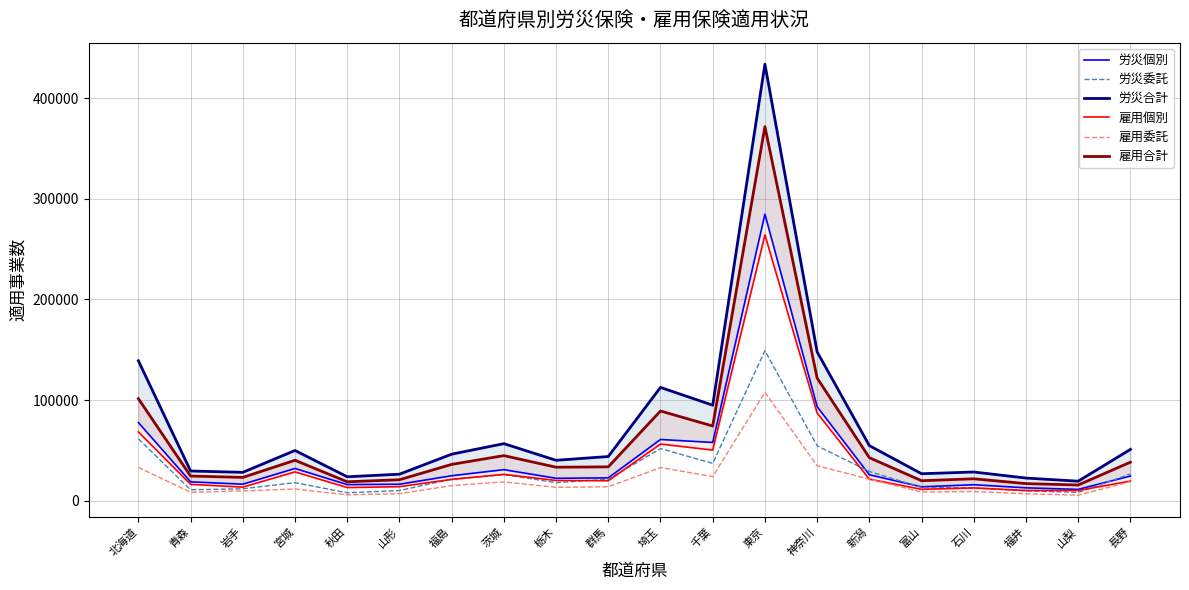

In 雇用合計, how many points are lower than both neighbors (excluding endpoints)?

6